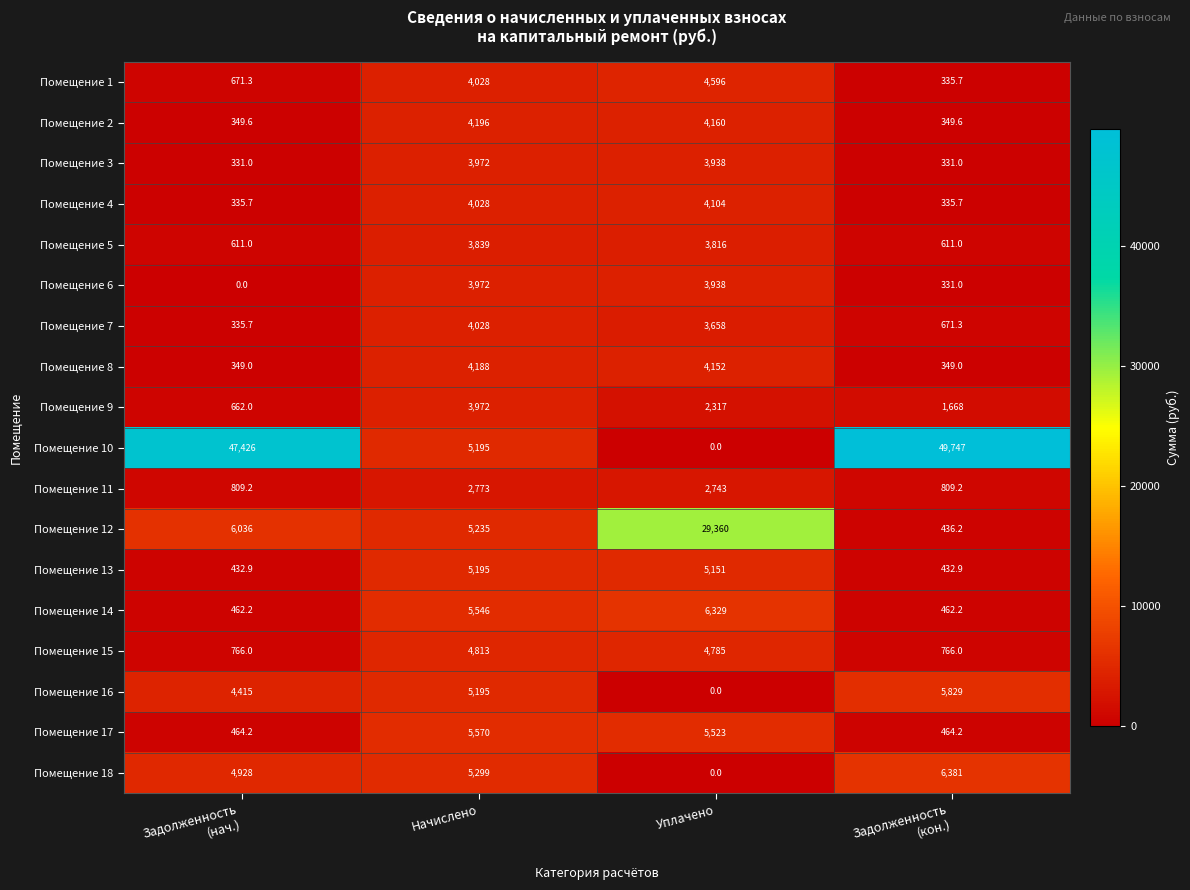

What is the spread (max minus min) of values at Начислено?

2797.0